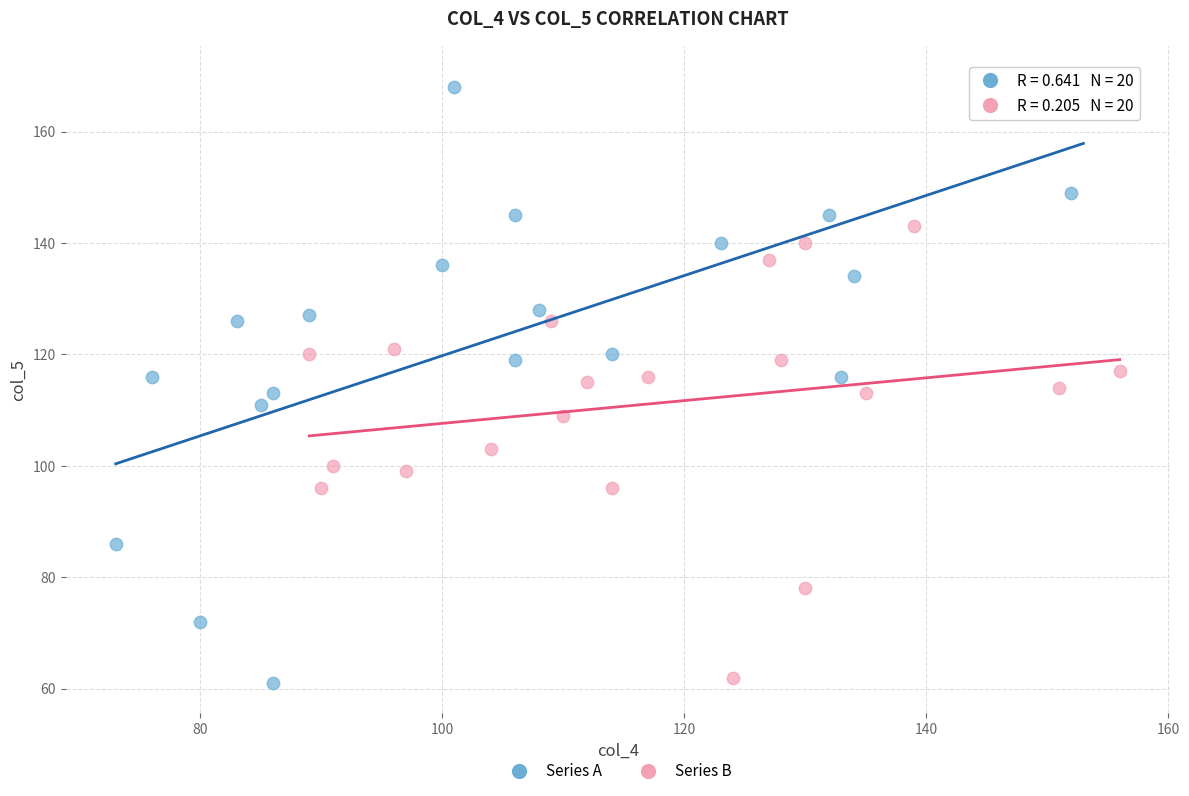

Which series has the widest spread of Y values?

Series A